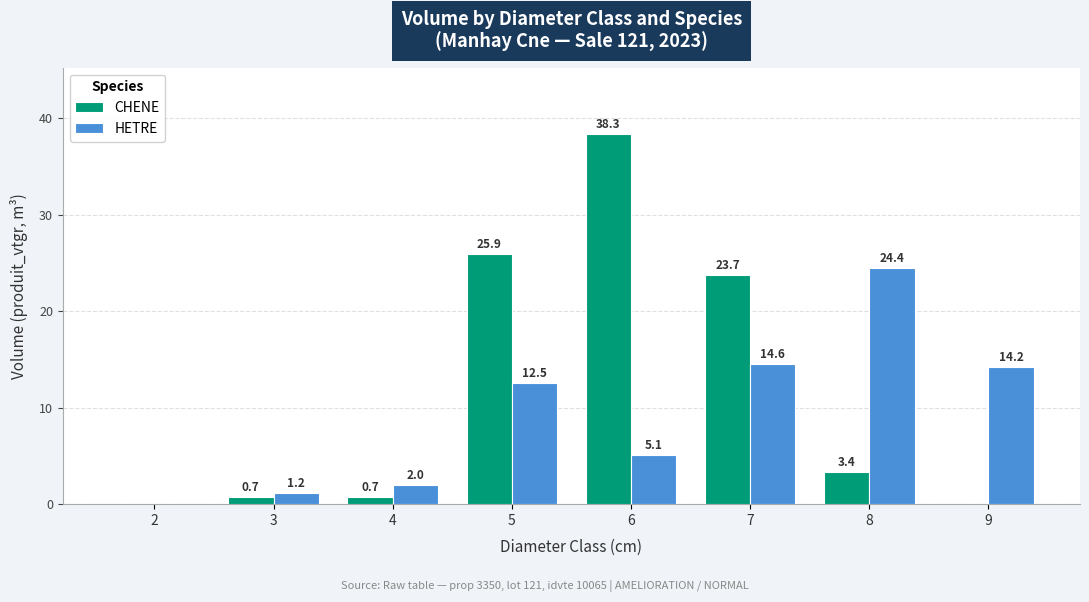

What is the greatest value displayed?

38.3